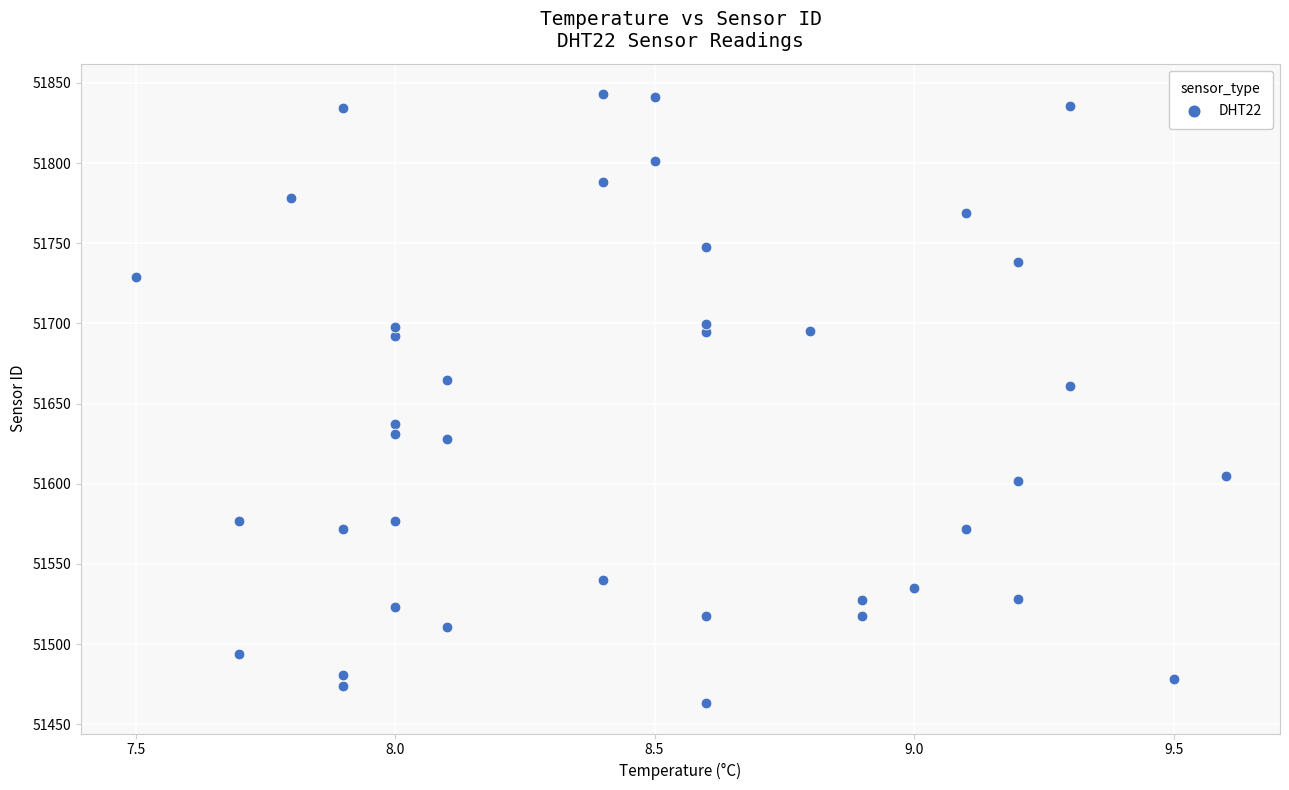

What Y value in the scatter plot is closest to 51653?

51660.7